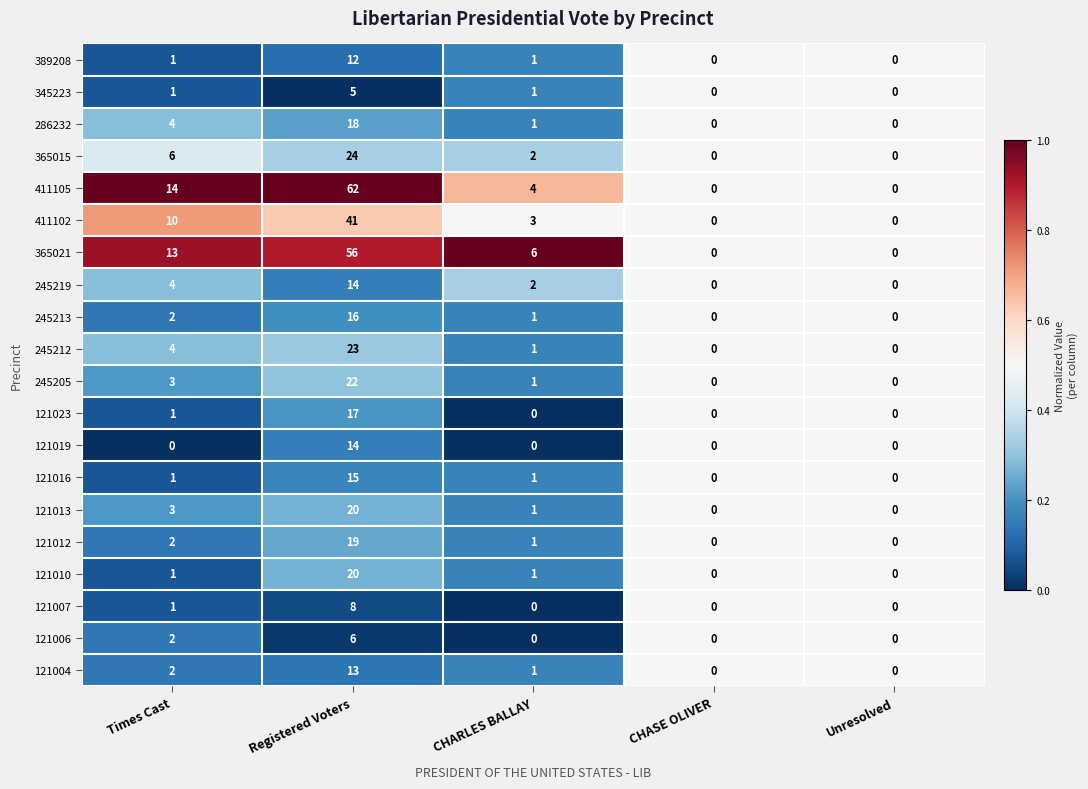

What is the total value across all series at Unresolved?

0